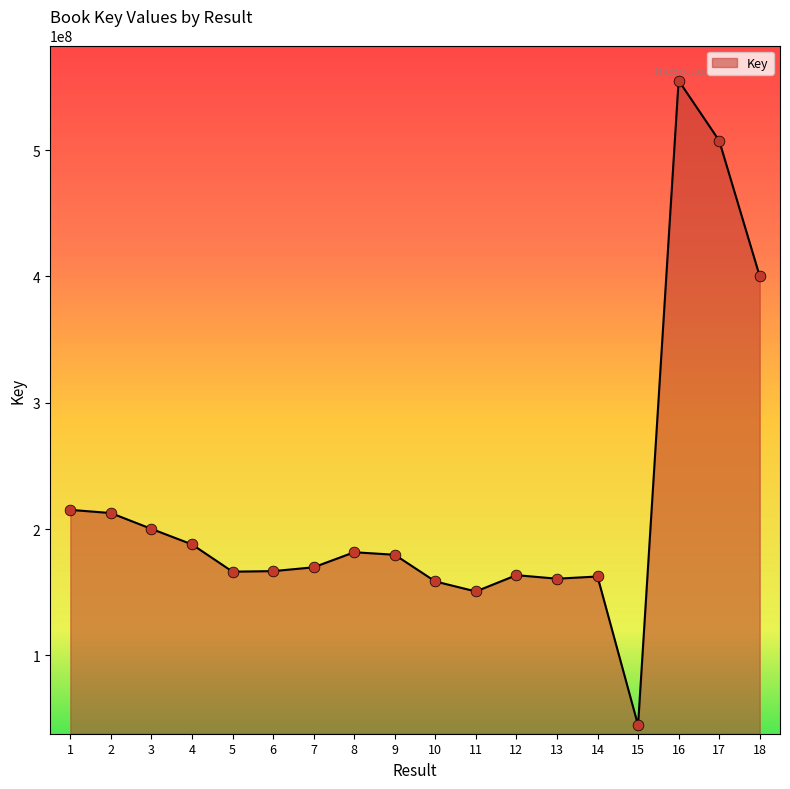

Approximately how many times larger is the value at 1 compared to 14?

1.3